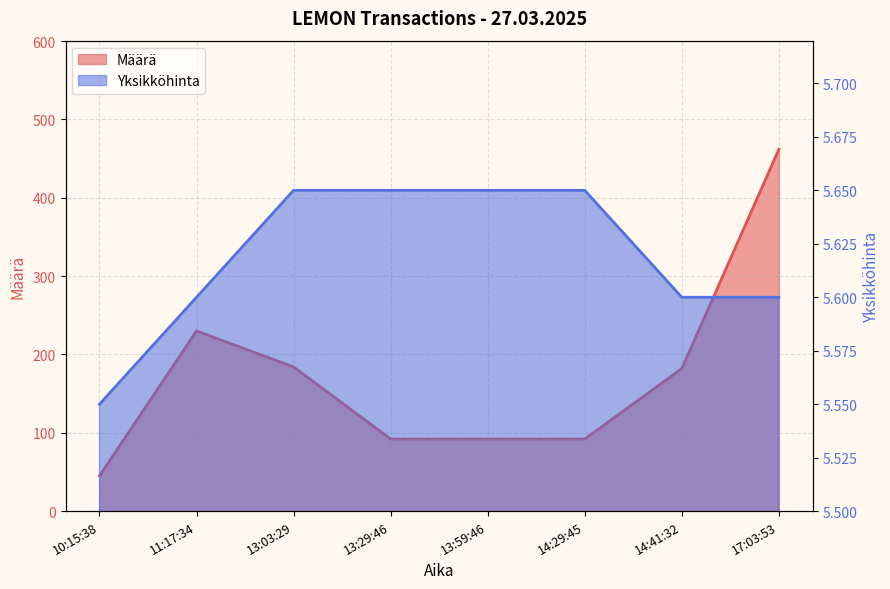

Is the value of Yksikköhinta at 13:03:29 greater than the value of Määrä at 13:29:46?

No